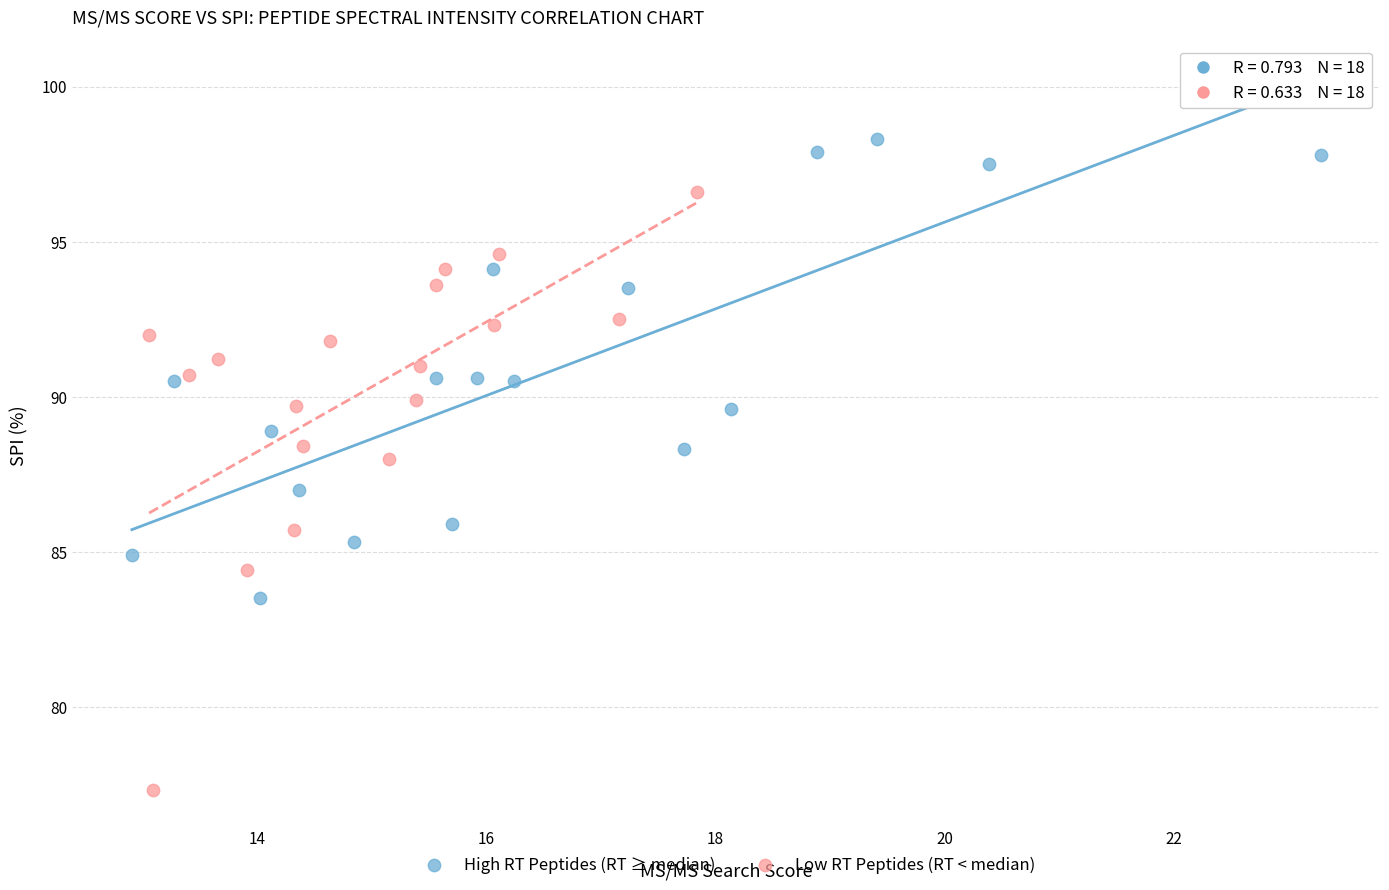

Which series has the widest spread of Y values?

Low RT Peptides (RT < median)